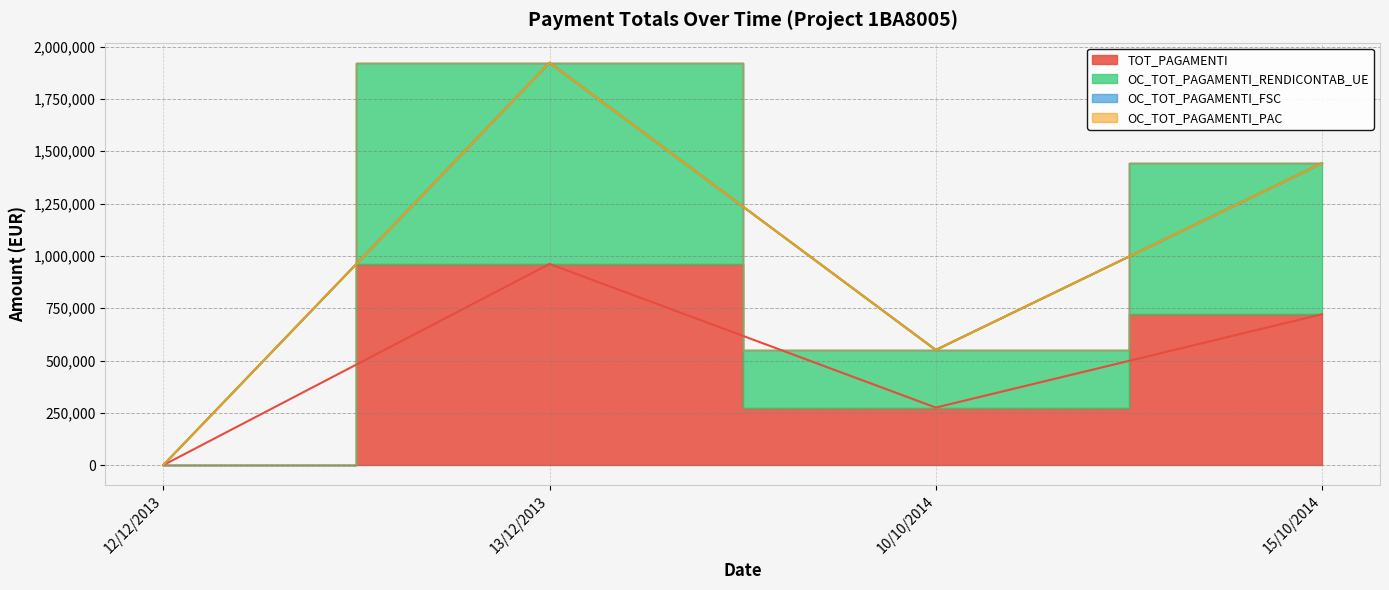

At how many categories does at least one series exceed 1483293?

1